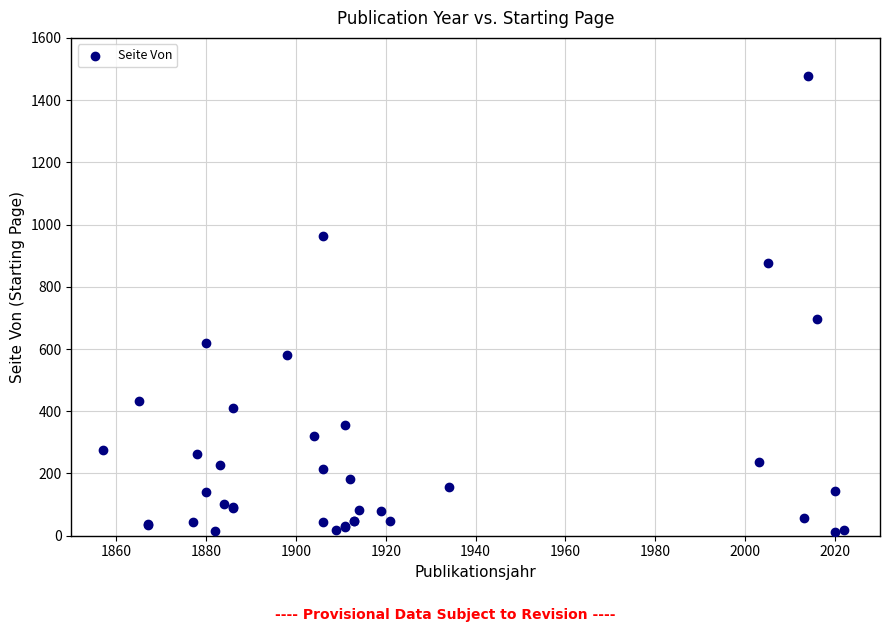

What Y value in the scatter plot is closest to 745?

697